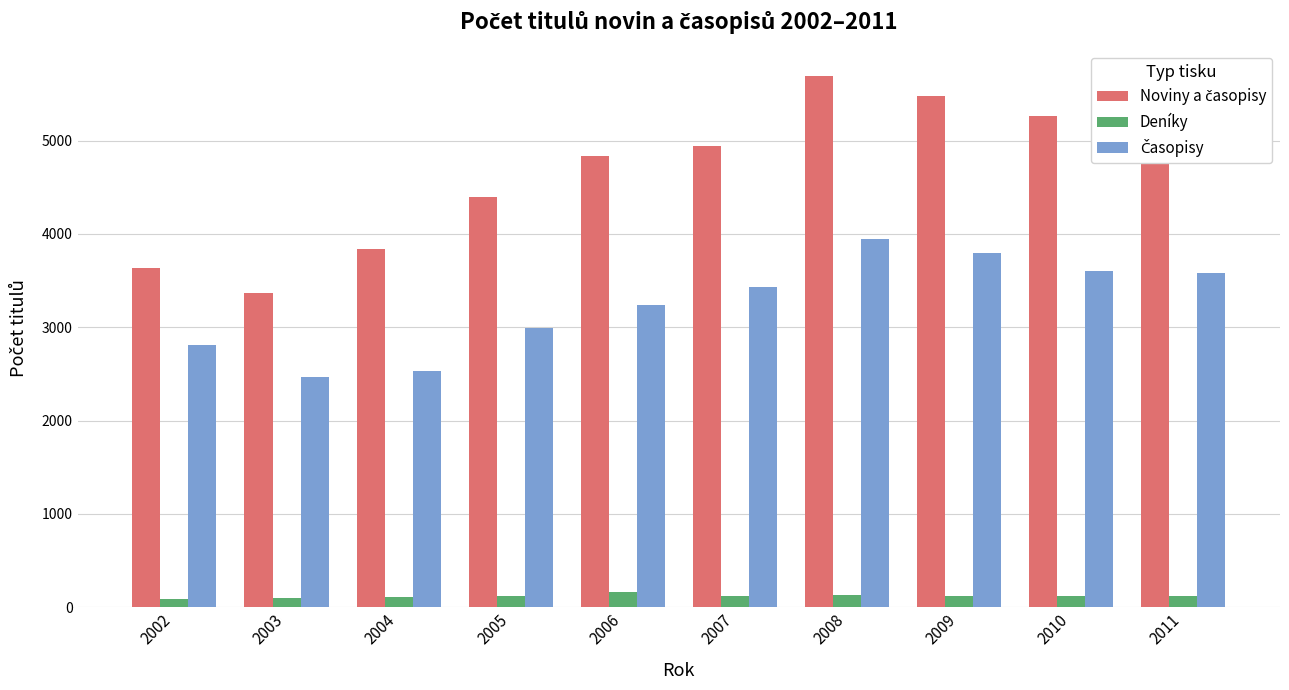

What is the highest value of the Deníky series?

165